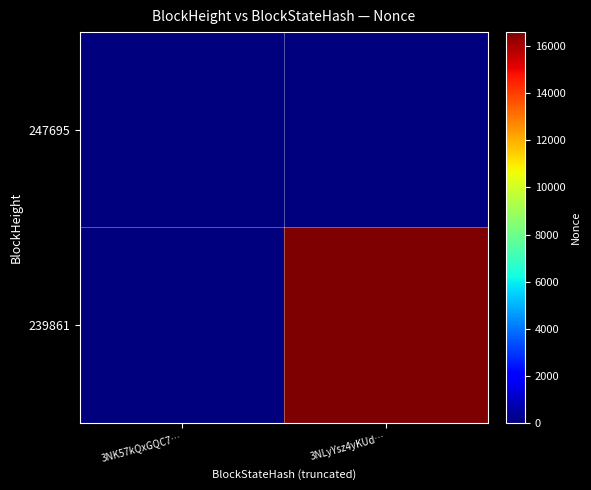

What is the total value across all series at 3NLyYsz4yKUd…?

16603